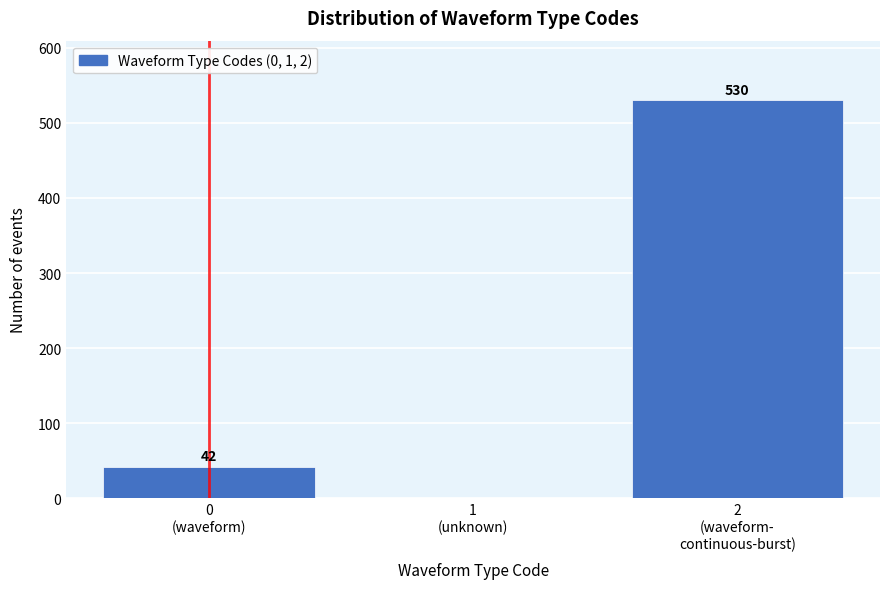

What is the greatest value displayed?

530